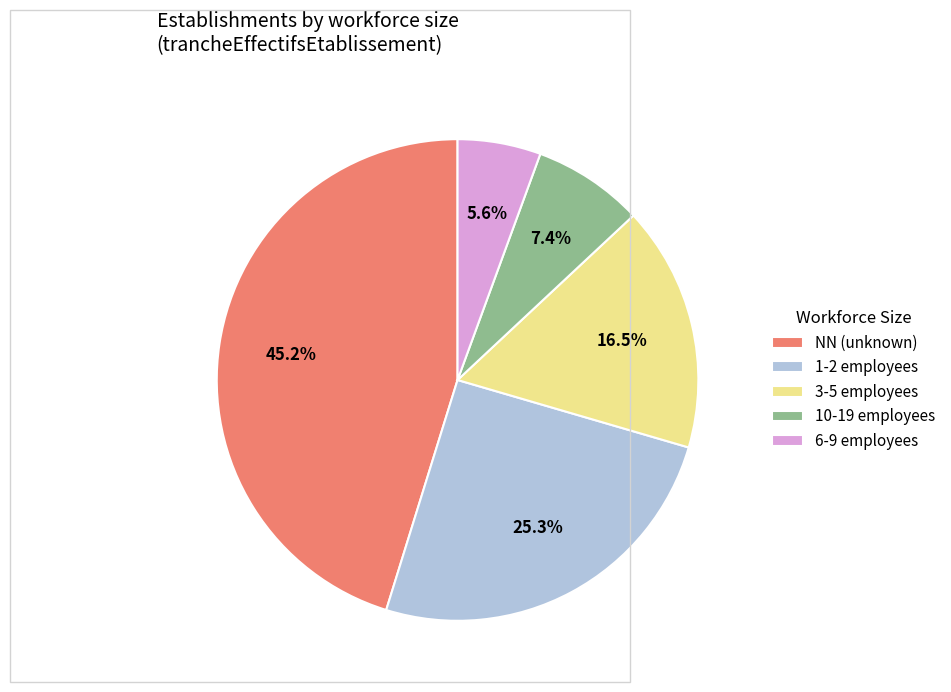

What portion of the pie excludes NN (unknown)?

54.8%